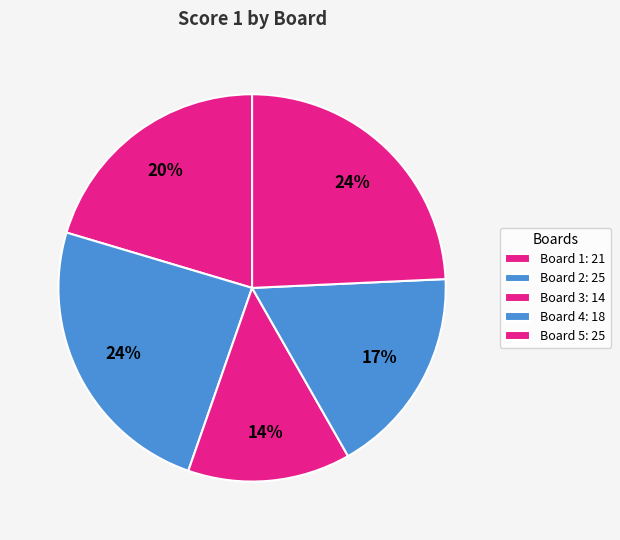

Is there a majority slice in this chart?

No